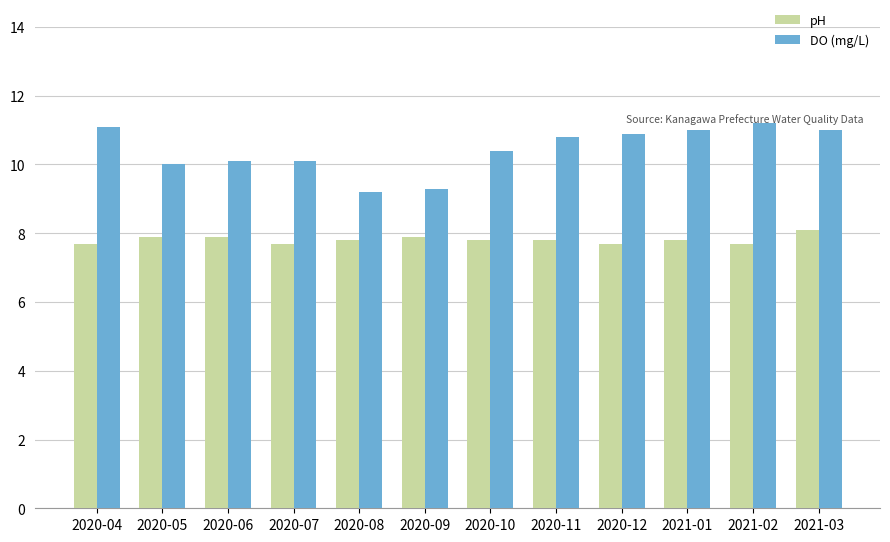

Is the value of pH at 2020-12 greater than the value of DO (mg/L) at 2020-06?

No